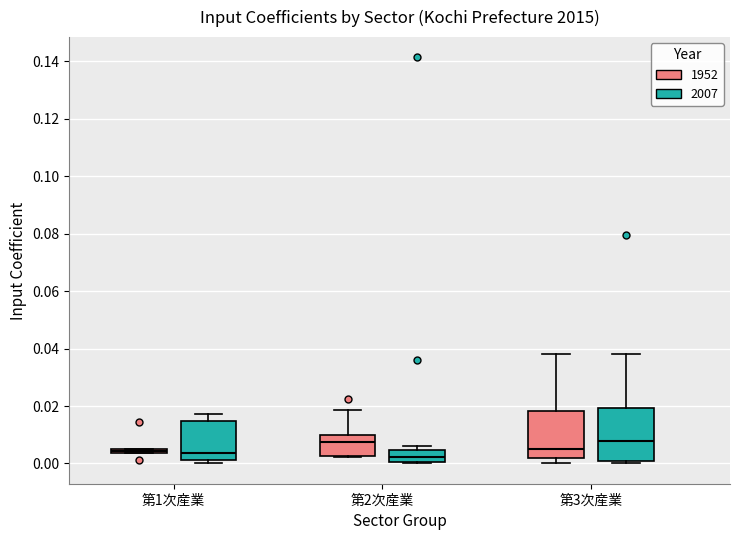

Where is the upper edge of the box for 第3次産業 (2007) on the y-axis? The values are not printed on the chart, so give them approximately, as read against the axis.

0.020